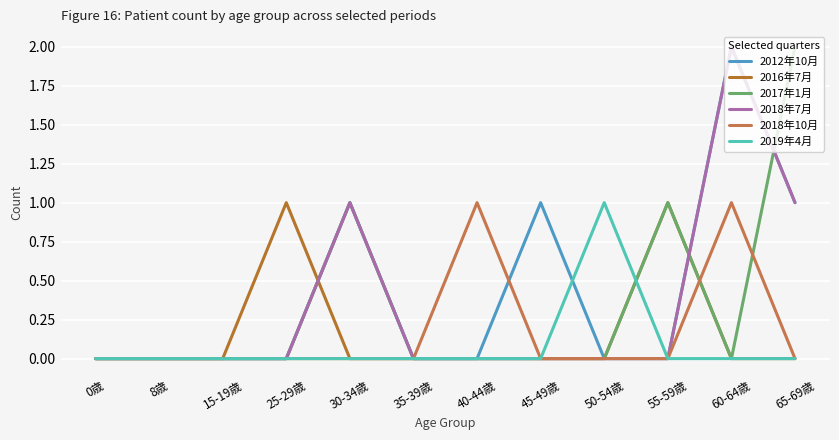

How many lines are shown in the chart?

6